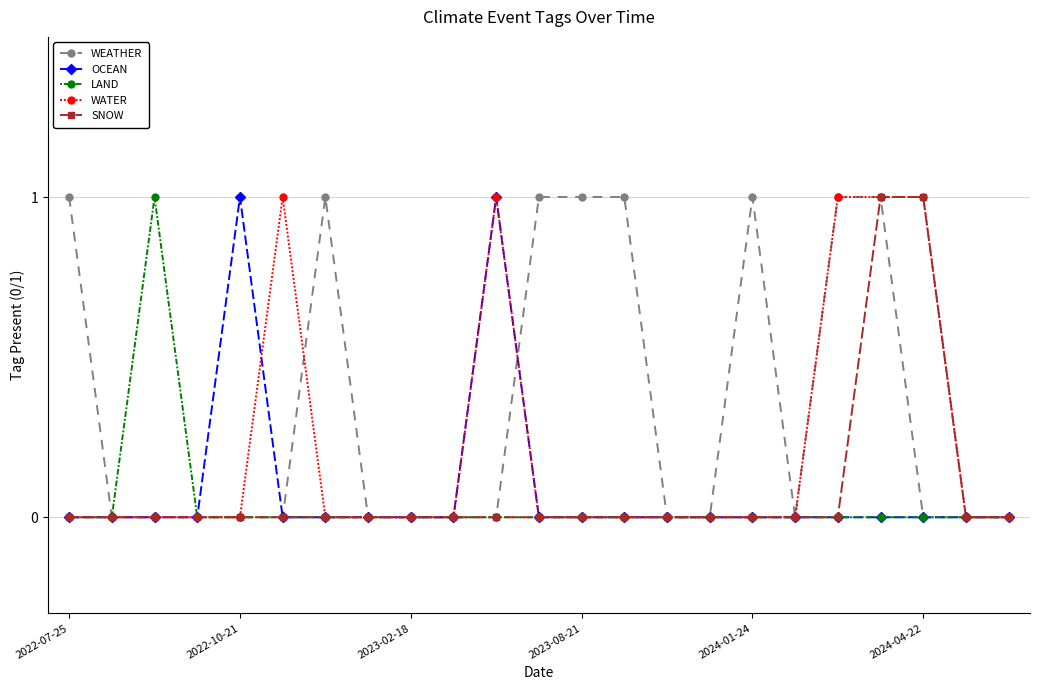

Which series has the largest total across all categories?

WEATHER